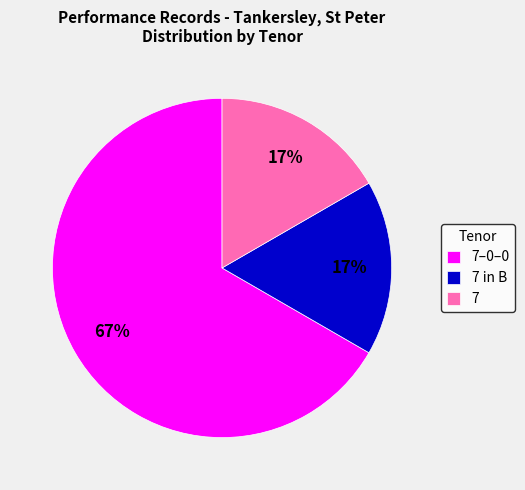

True or false: 7–0–0 accounts for 78% of the total.

False